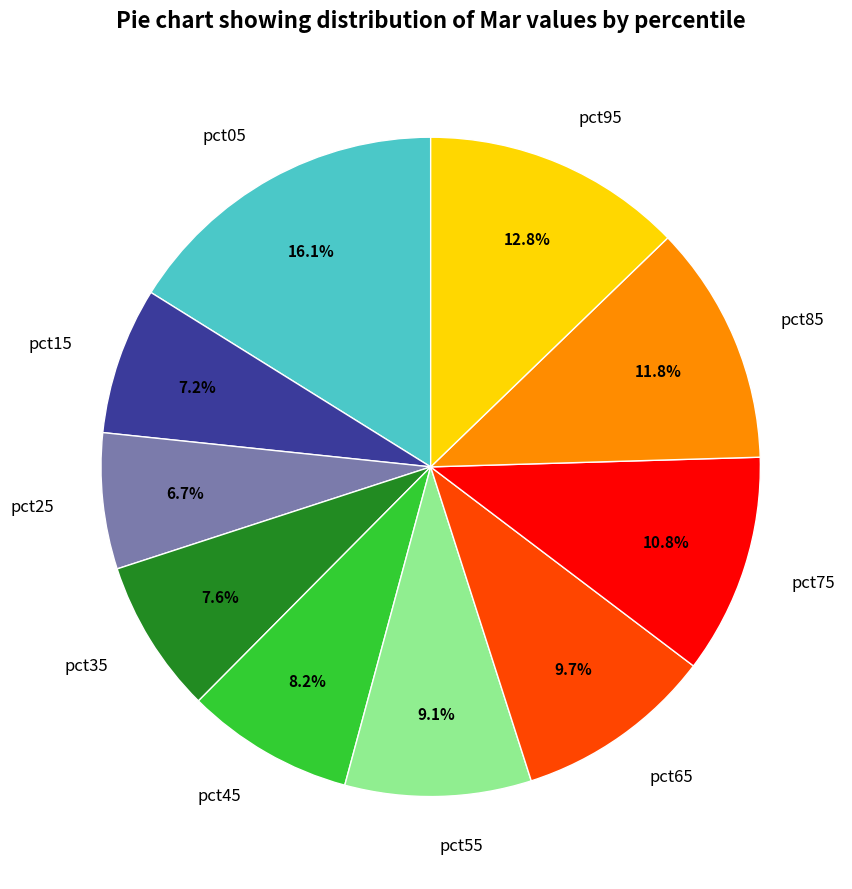

Is pct05 the majority of the pie?

No